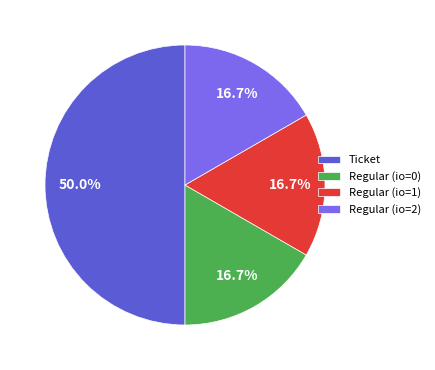

What percentage is NOT represented by Regular (io=2)?

83.3%